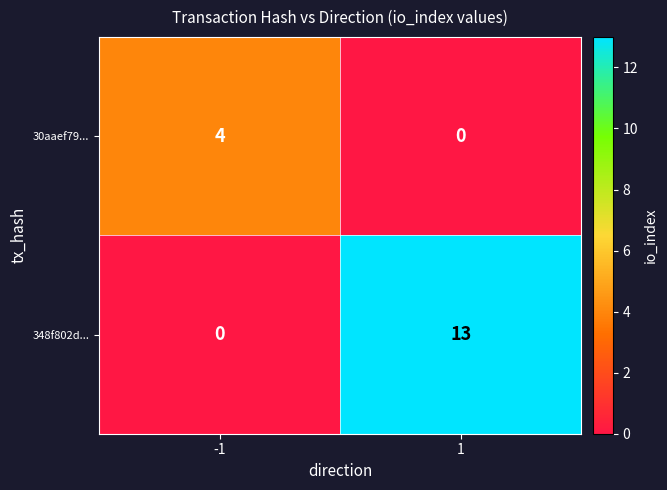

Which series has the largest range (max minus min)?

348f802d...